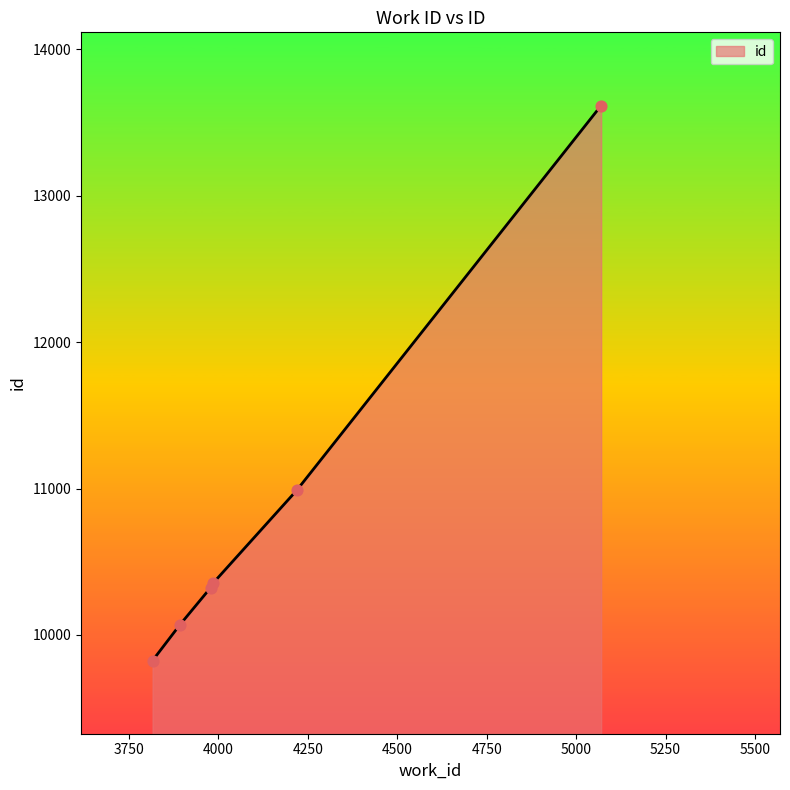

What is the difference between the maximum and minimum values?

3792